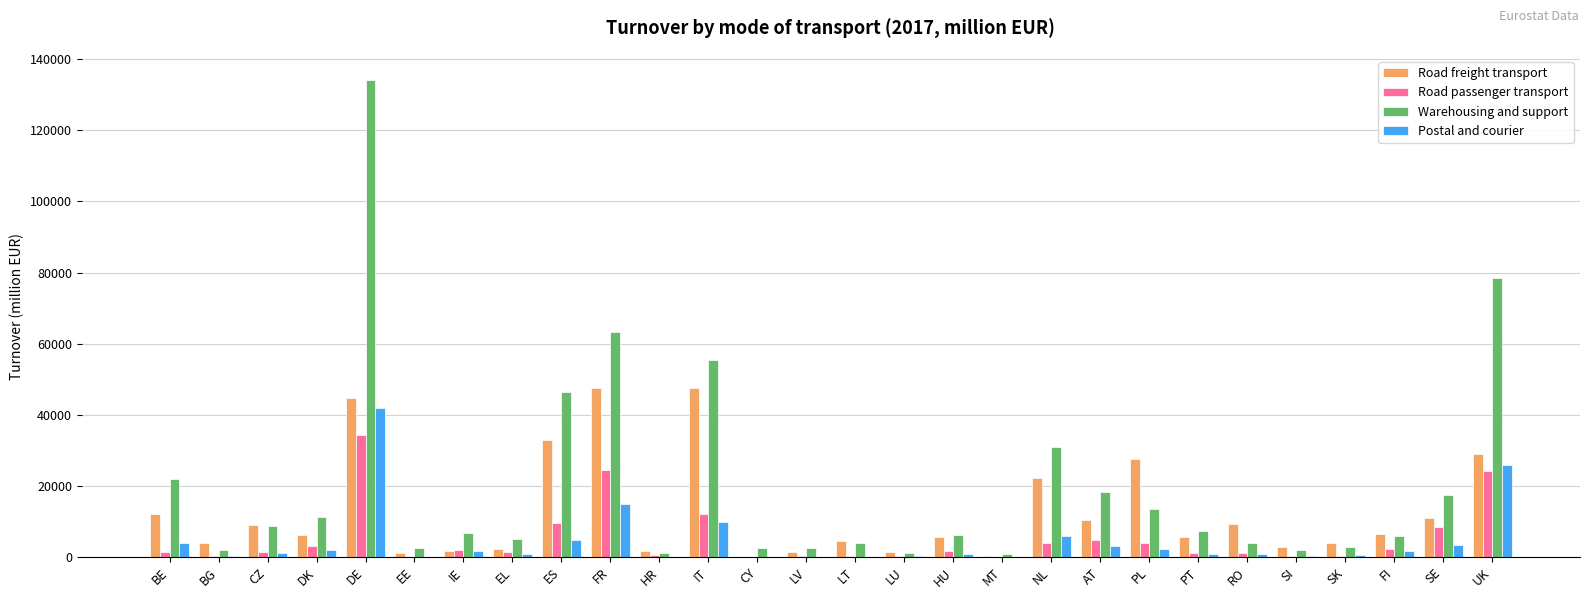

The Warehousing and support series shows 2979.3 at SK. True or false?

True